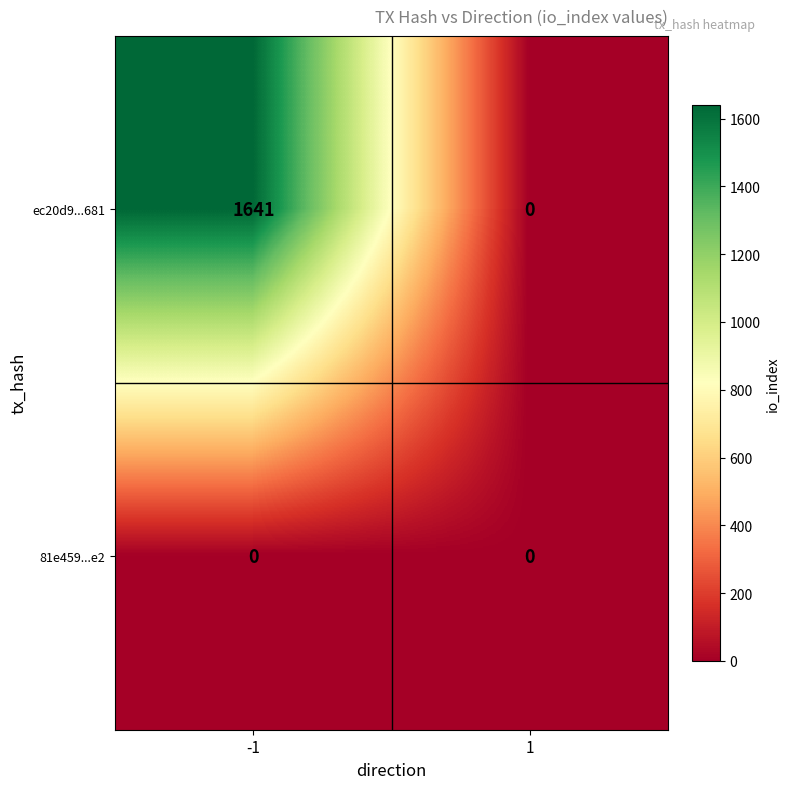

Count the number of categories in the chart.

2